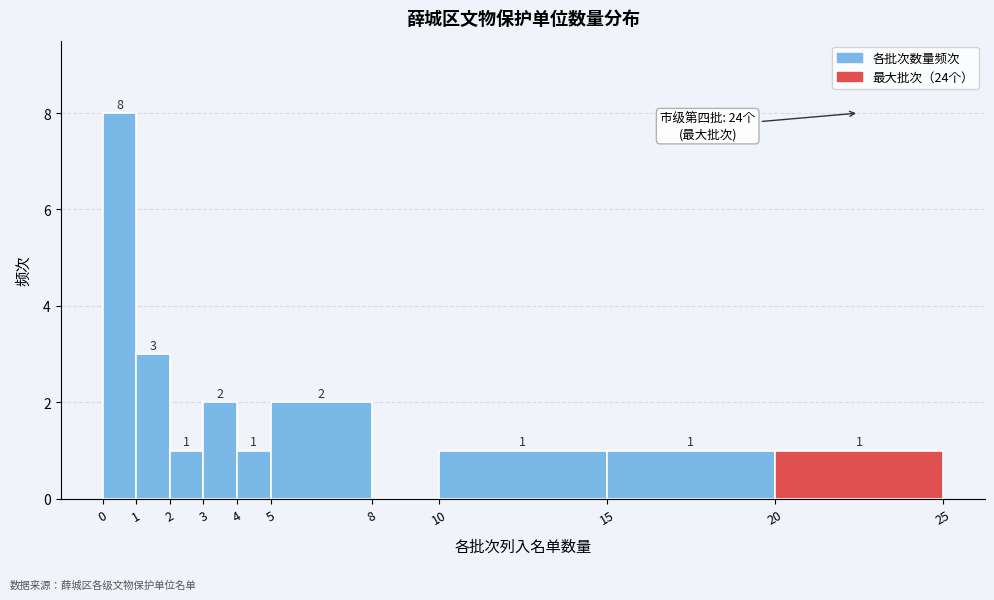

Which range on the x-axis has the tallest bar?

0 to 1